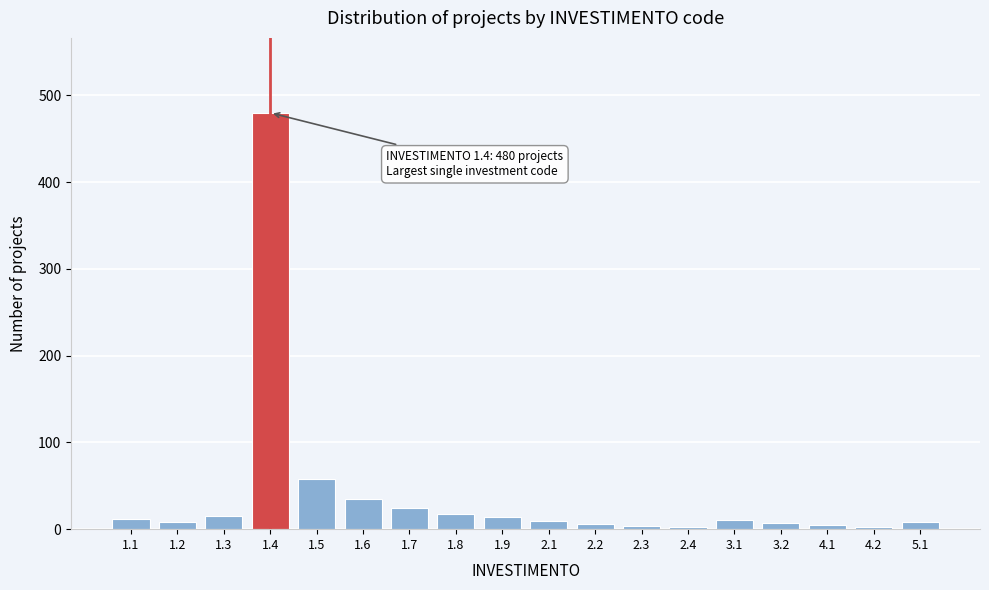

Is it true that the value at 1.6 is 35?

True